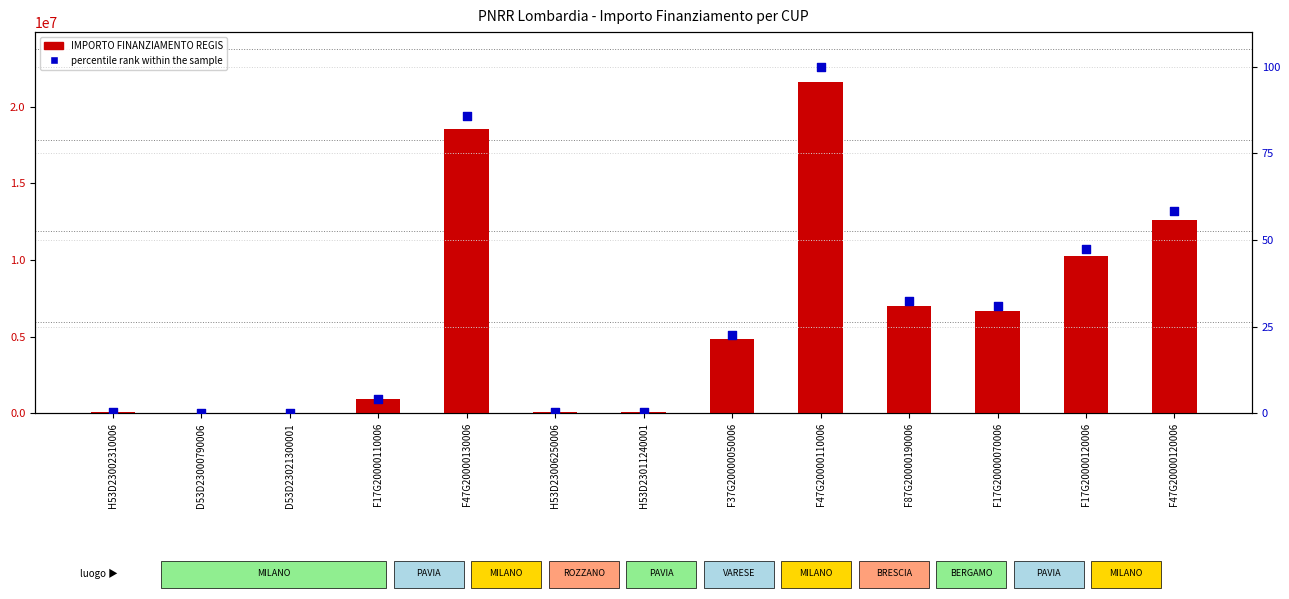

Which series reaches the minimum Y coordinate?

percentile rank within the sample